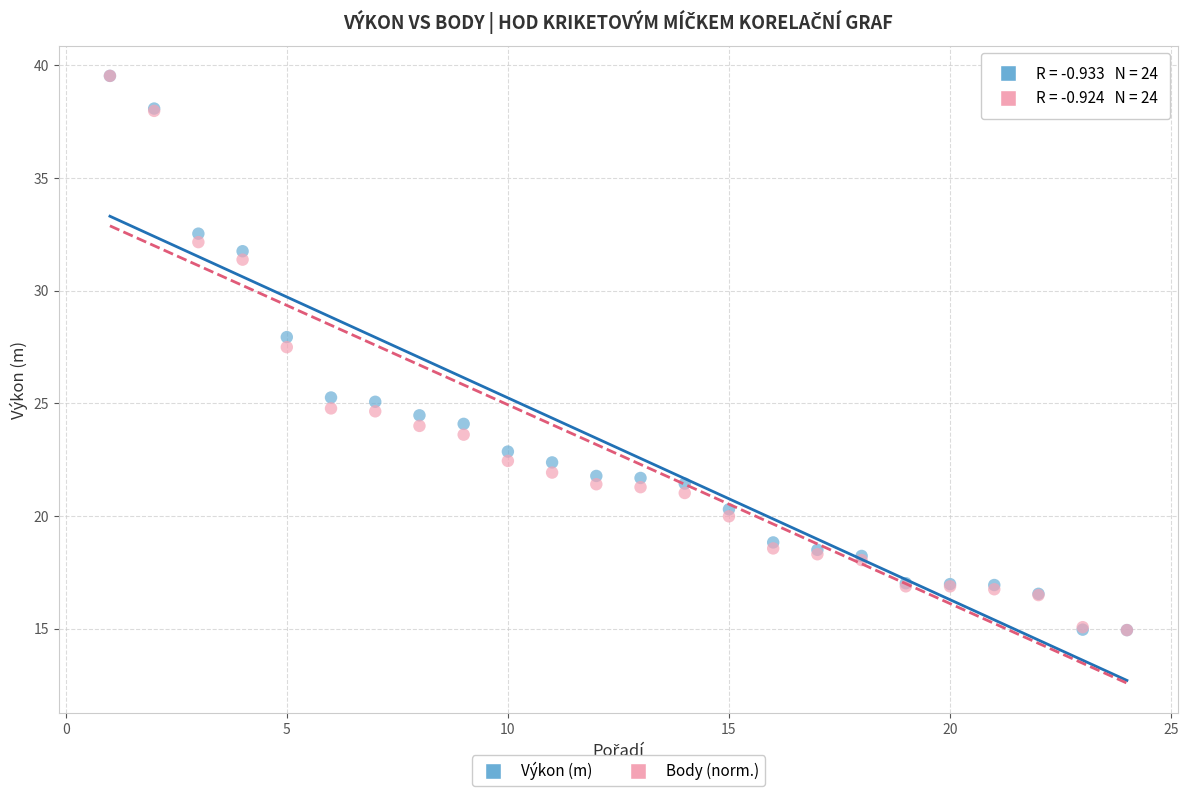

What are all the series names shown in the legend?

Výkon (m), Body (norm.)